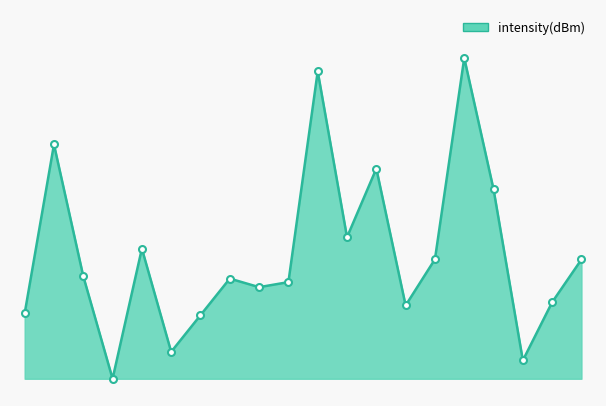

Where is the data nearest to the value 9?

22